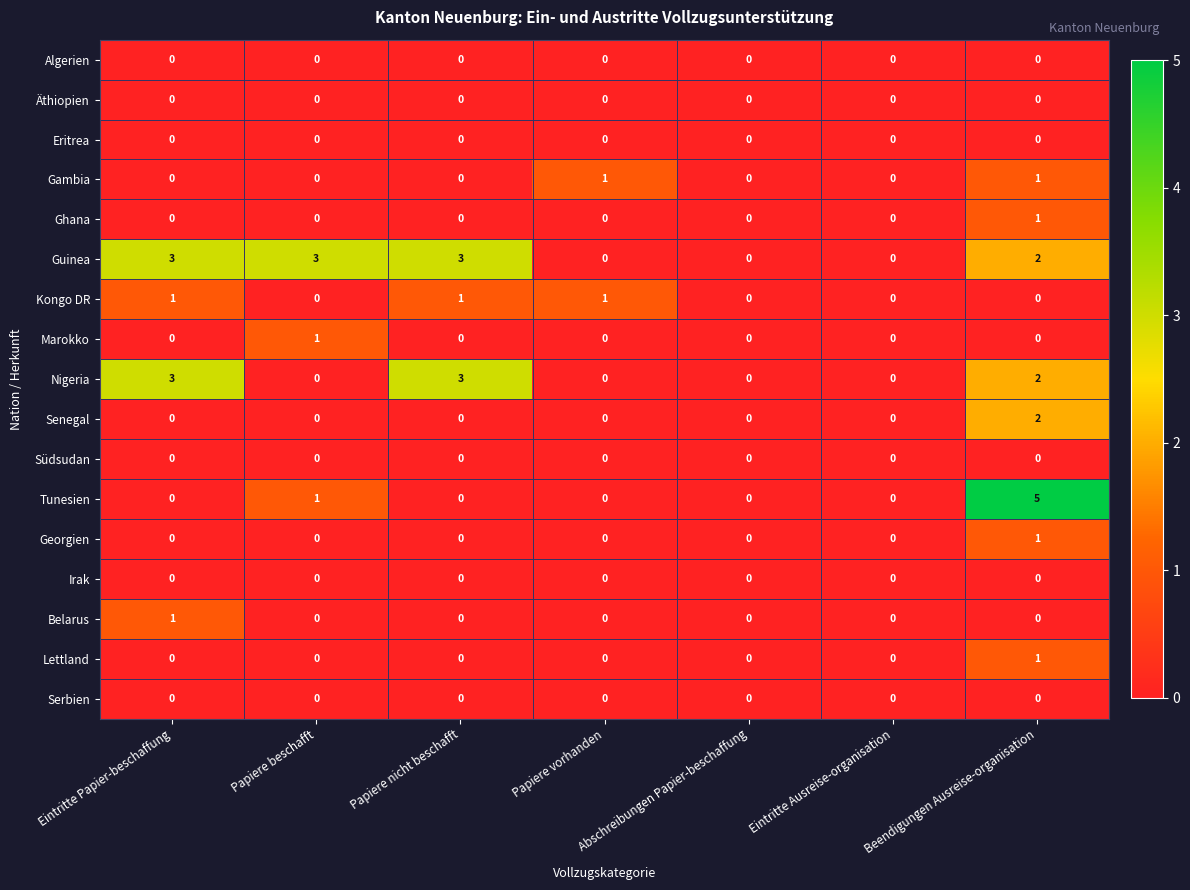

What is the sum of all Nigeria values?

8